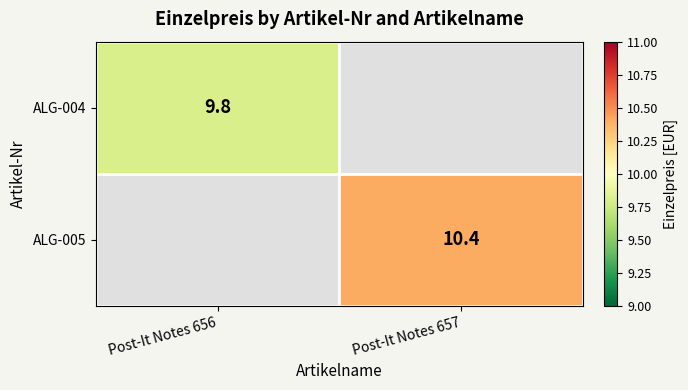

True or false: ALG-004 has a value of 9.8 at Post-It Notes 656.

True